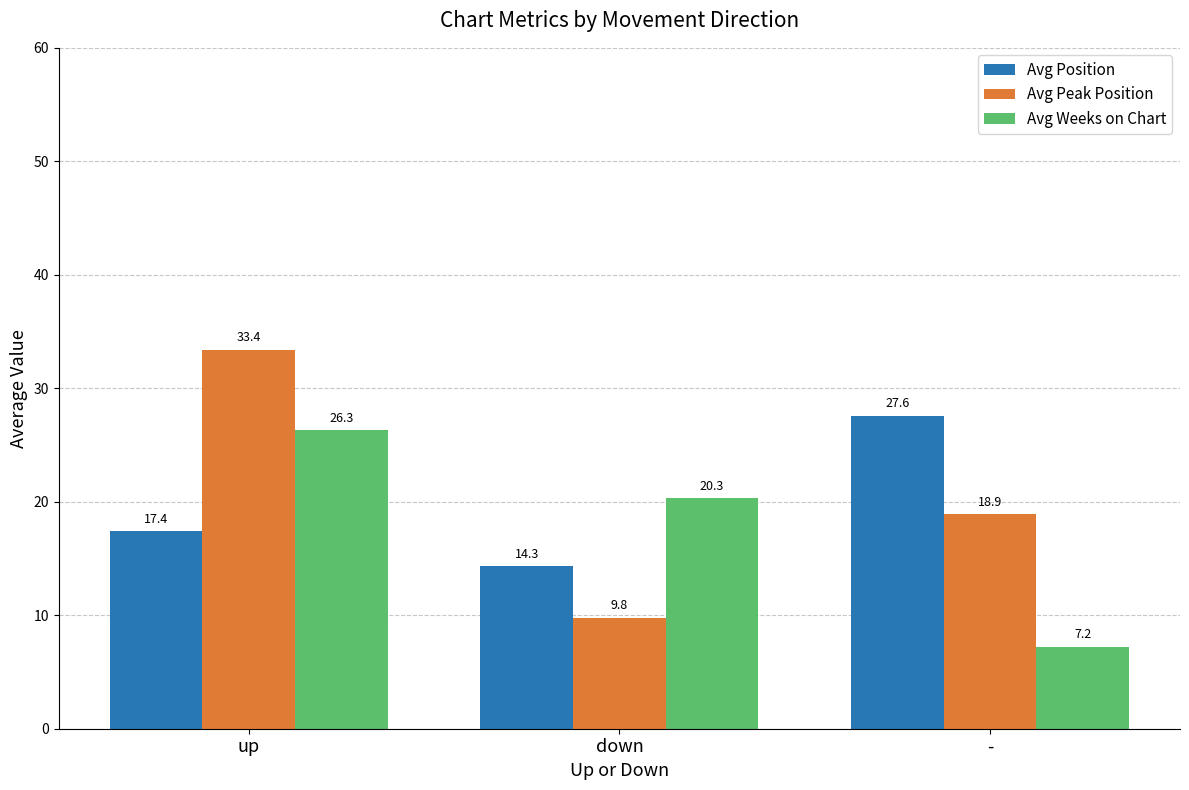

What is the difference between the maximum and minimum values in the Avg Position series?

13.3